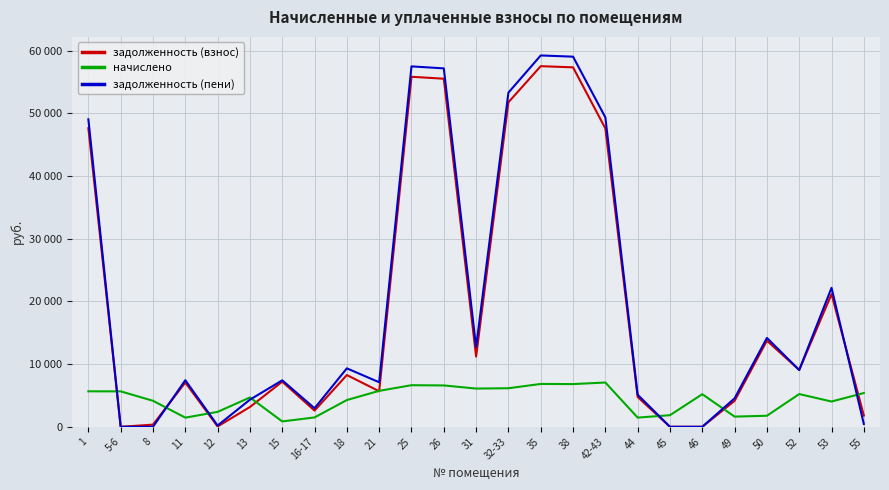

True or false: задолженность (пени) has a value of 9326.4 at 18.

True